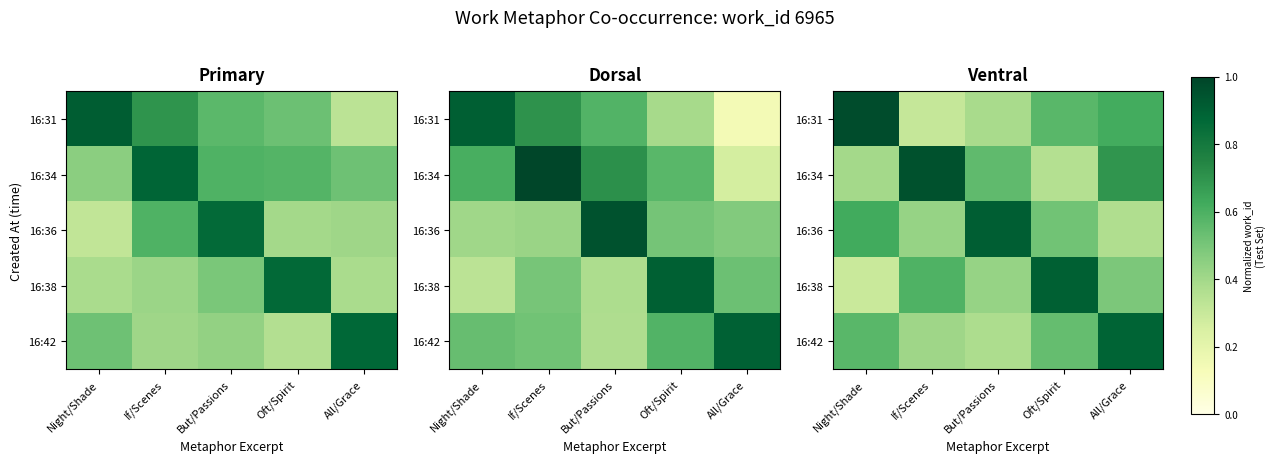

What is the sum of the 16:34 values at All/Grace and Oft/Spirit?

1.0